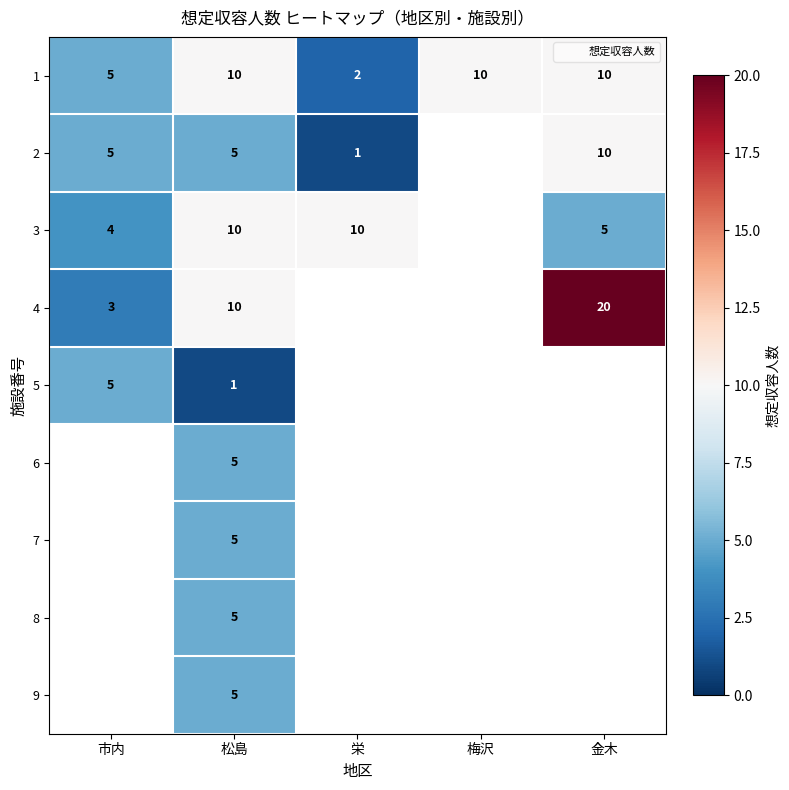

What is the minimum value for 3?

4.0